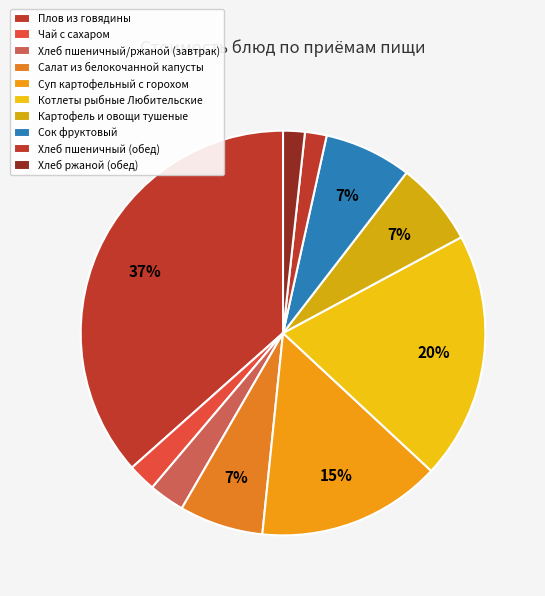

True or false: Суп картофельный с горохом accounts for 15% of the total.

True